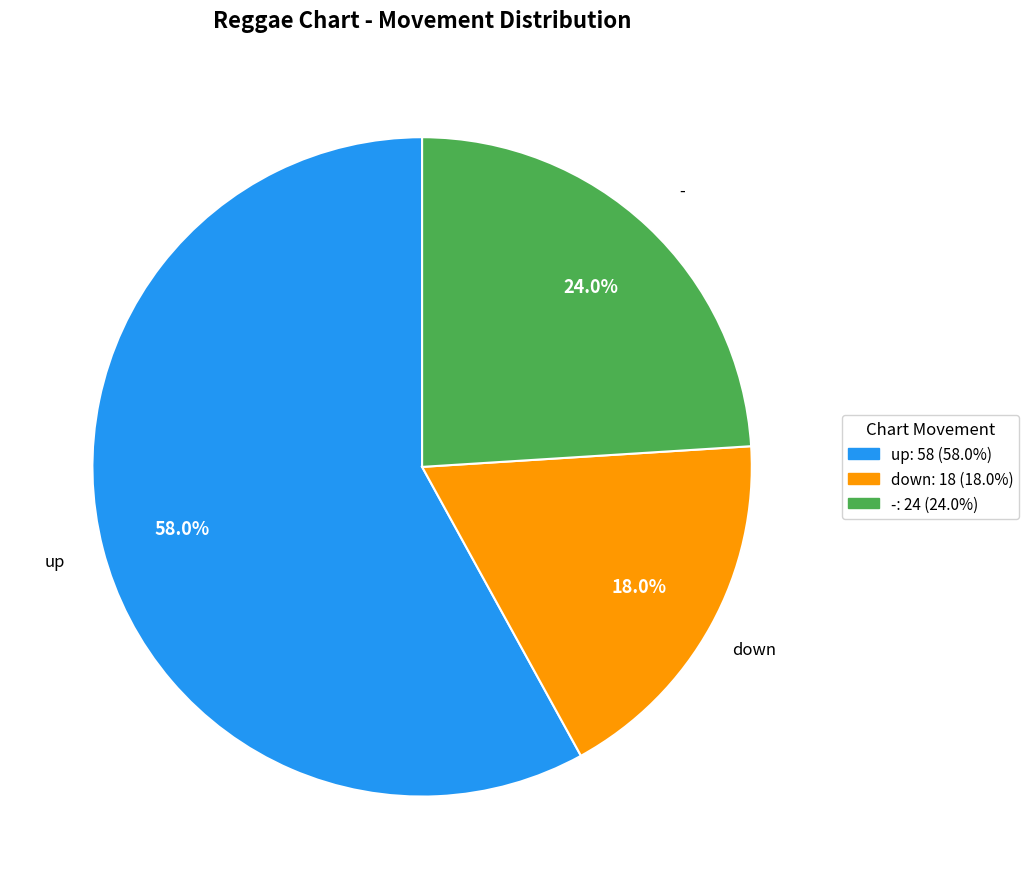

True or false: down accounts for 28% of the total.

False